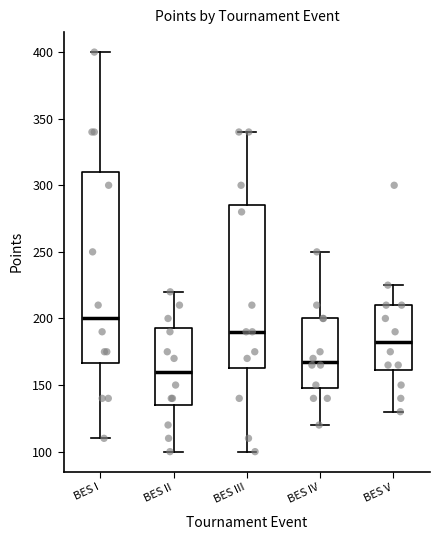

Which box has the highest median line?

BES I